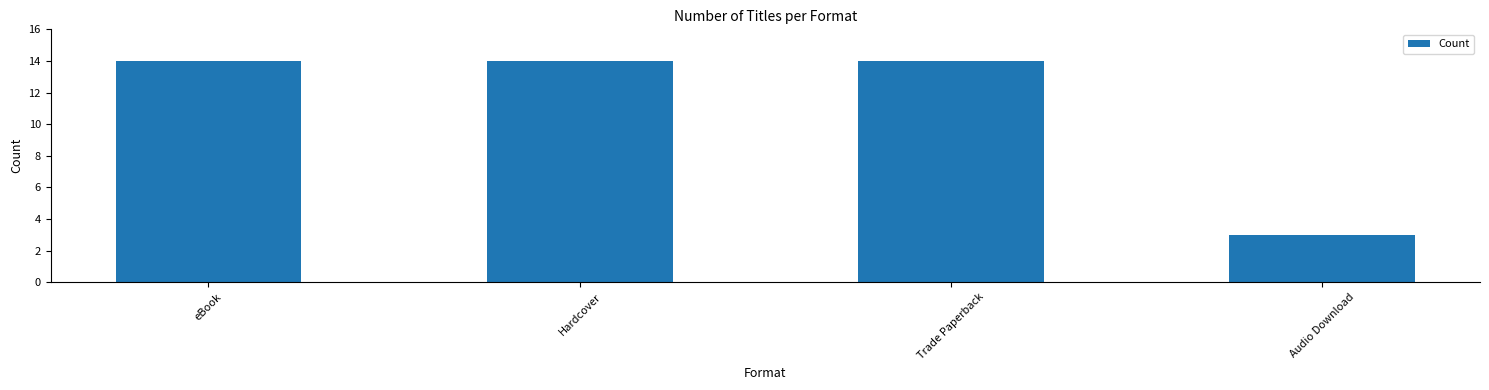

At which category does the chart reach its minimum across all series?

Audio Download